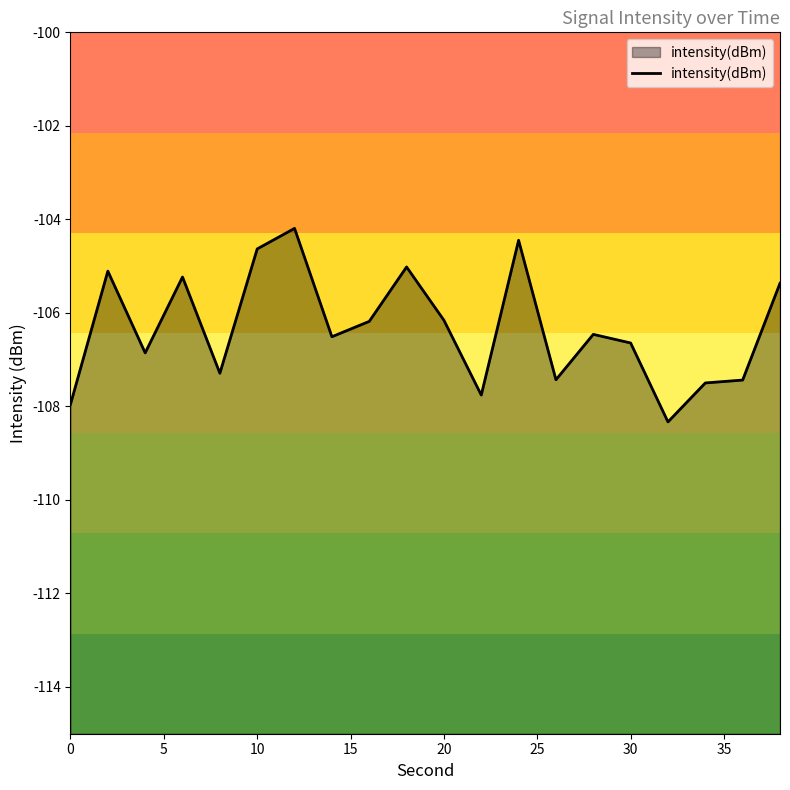

The chart shows a value of -108.0 at 0. True or false?

True